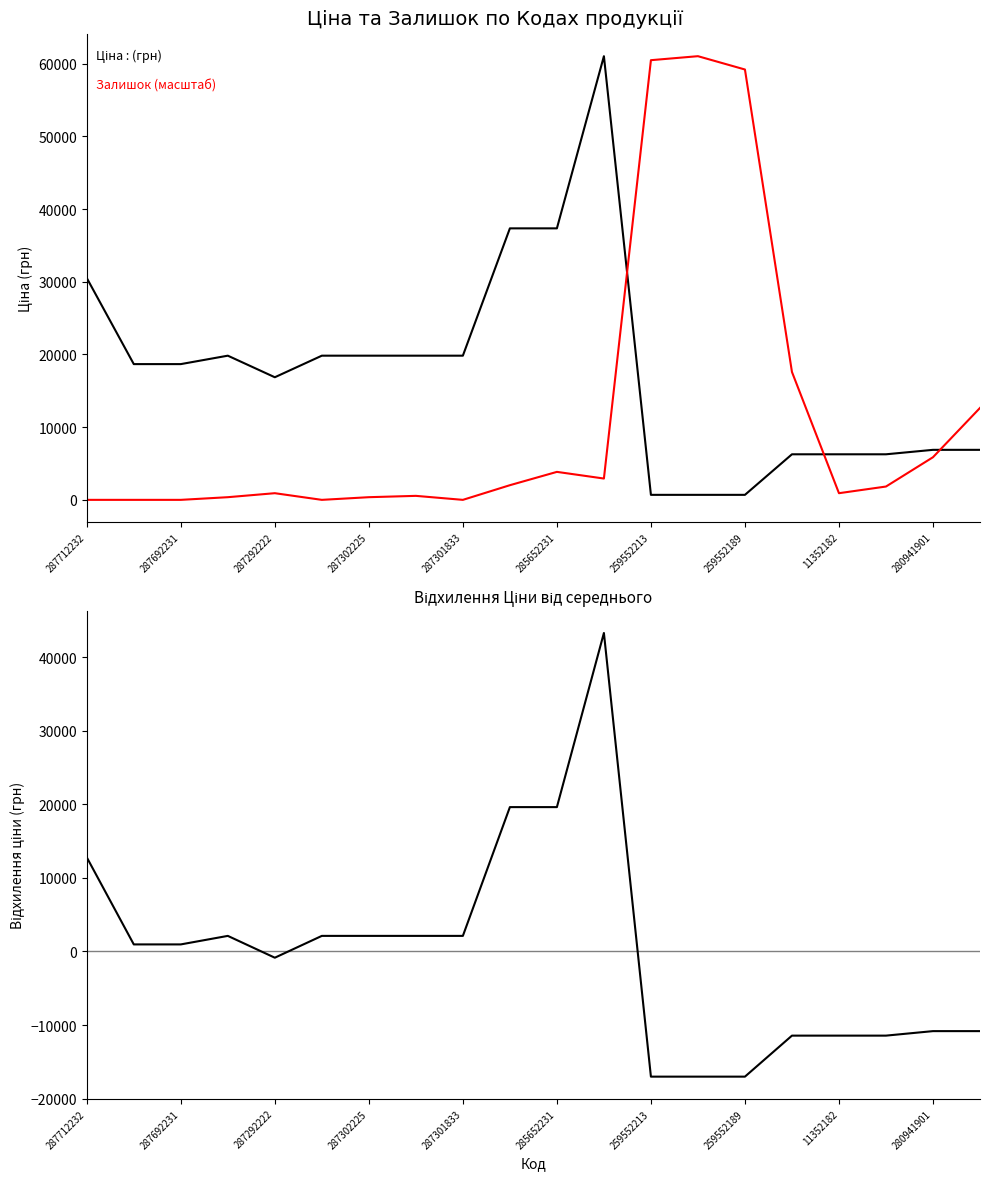

The value of Ціна - середня Ціна at 287301833 is 3525.3. True or false?

False